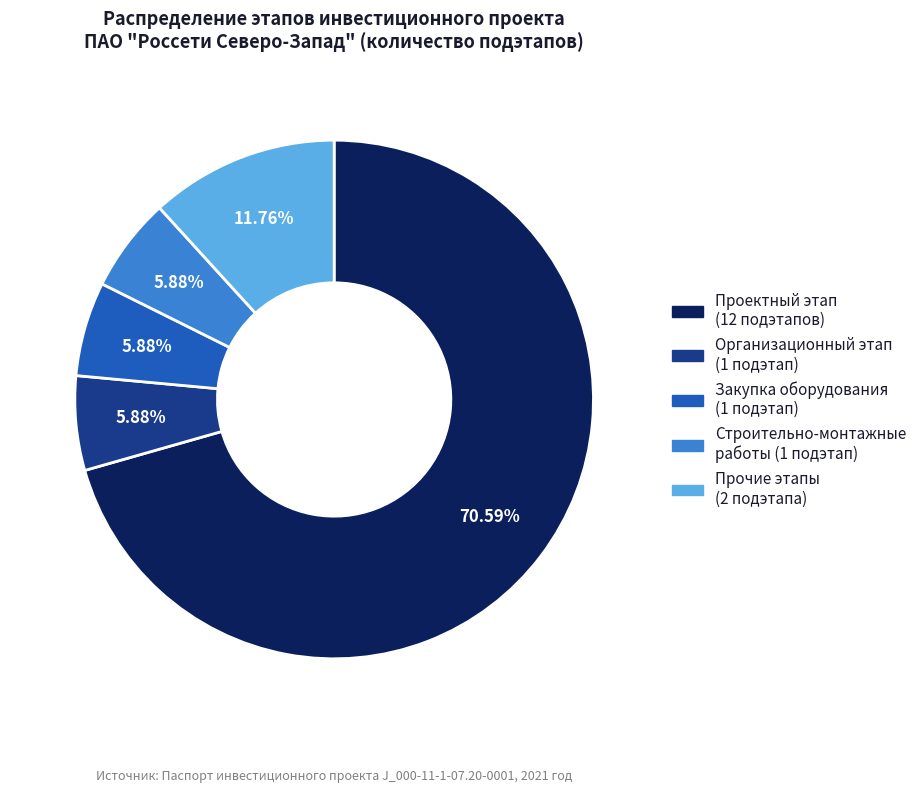

Does any single category account for the majority?

Yes